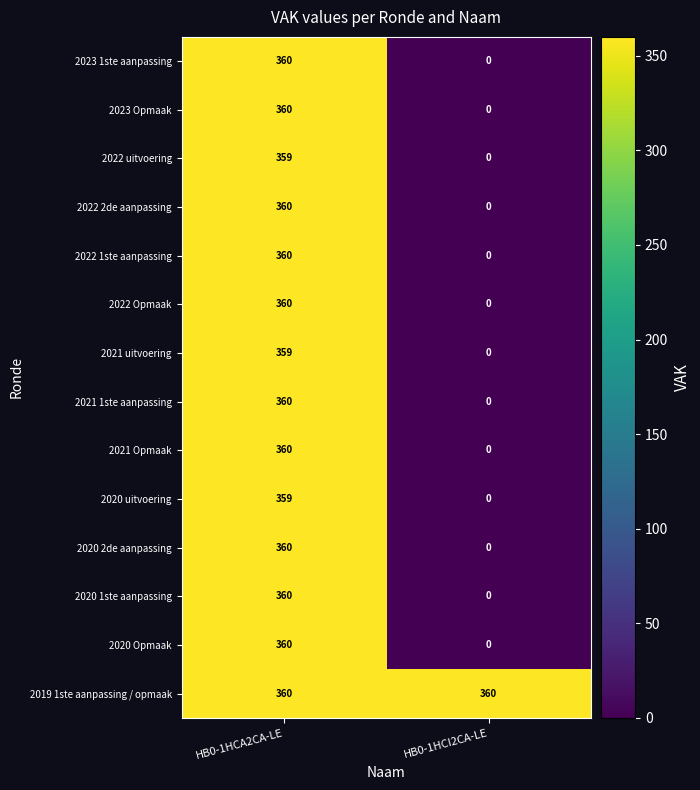

Reading left to right, list all the values displayed in this chart.

2023 1ste aanpassing: 360	0
2023 Opmaak: 360	0
2022 uitvoering: 359	0
2022 2de aanpassing: 360	0
2022 1ste aanpassing: 360	0
2022 Opmaak: 360	0
2021 uitvoering: 359	0
2021 1ste aanpassing: 360	0
2021 Opmaak: 360	0
2020 uitvoering: 359	0
2020 2de aanpassing: 360	0
2020 1ste aanpassing: 360	0
2020 Opmaak: 360	0
2019 1ste aanpassing / opmaak: 360	360